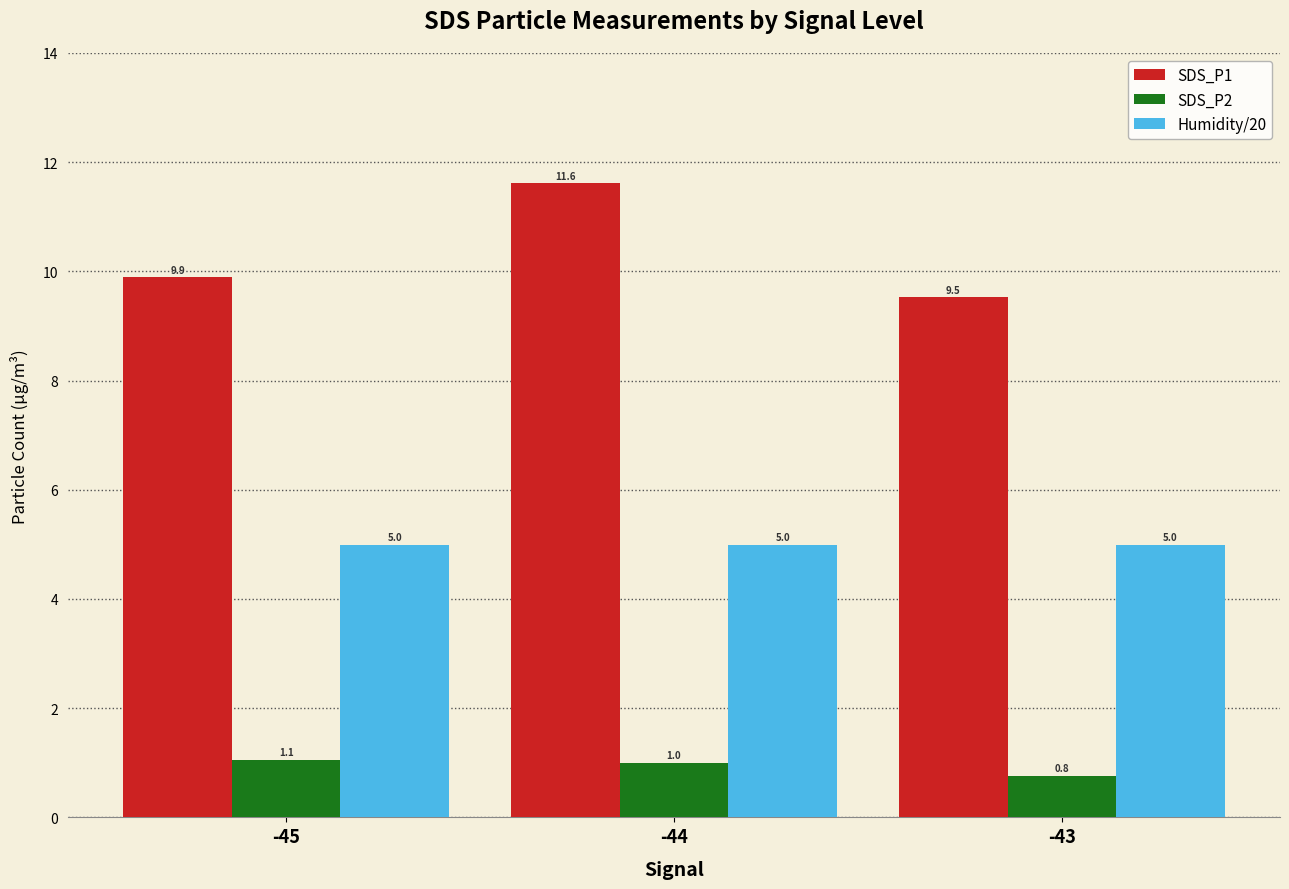

Reading right to left, what are all the values shown in this chart?

SDS_P1: 9.5	11.6	9.9
SDS_P2: 0.8	1.0	1.1
Humidity/20: 5.0	5.0	5.0